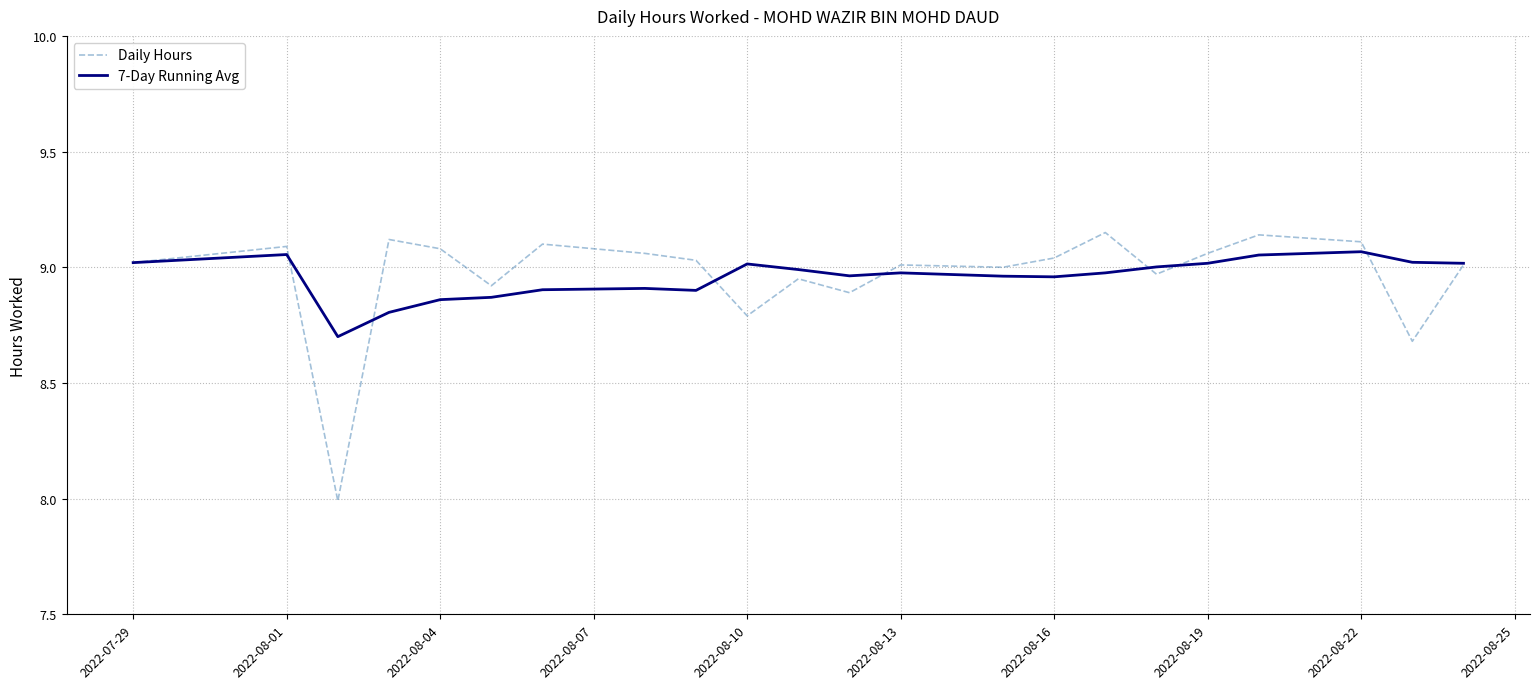

Which series has the largest range (max minus min)?

Daily Hours